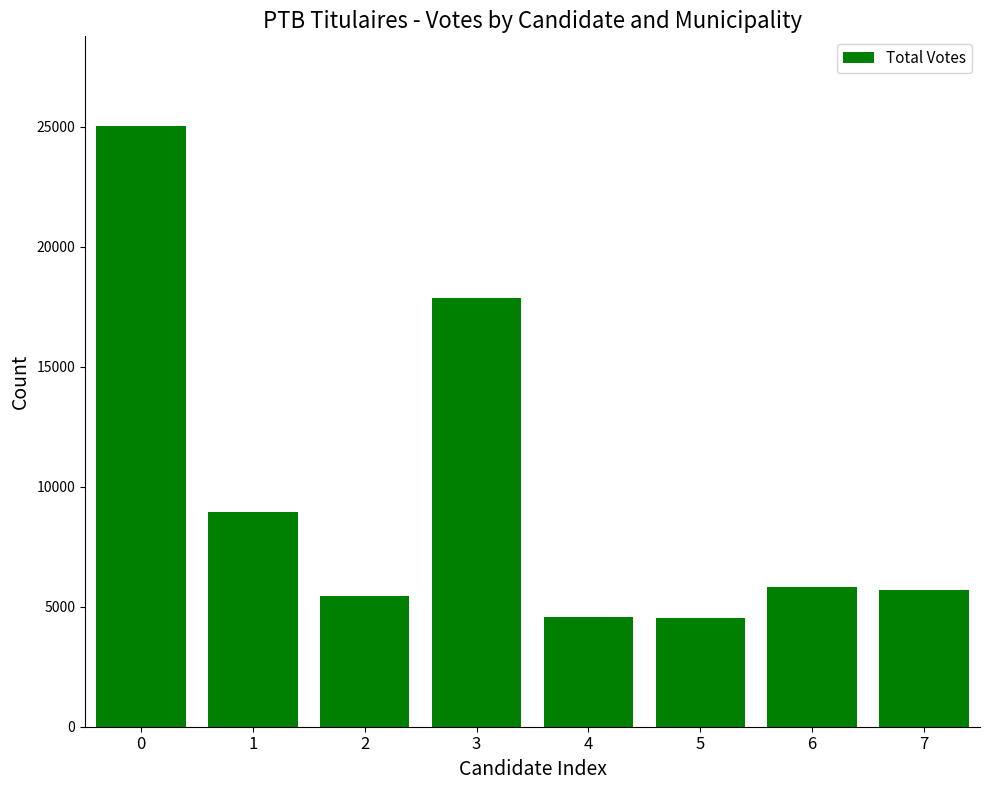

What is the difference between the maximum and minimum values?

20481